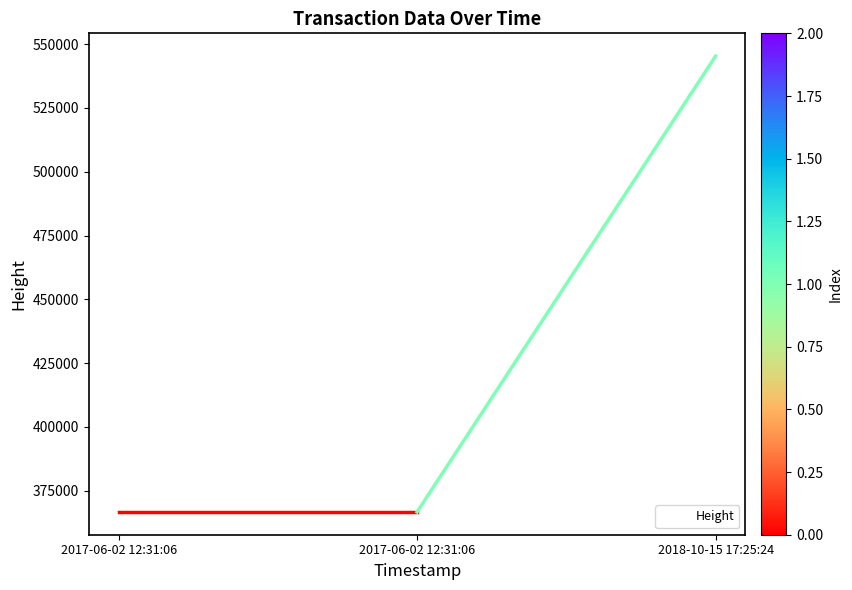

What is the label of the 2nd point from the left?

2017-06-02 12:31:06